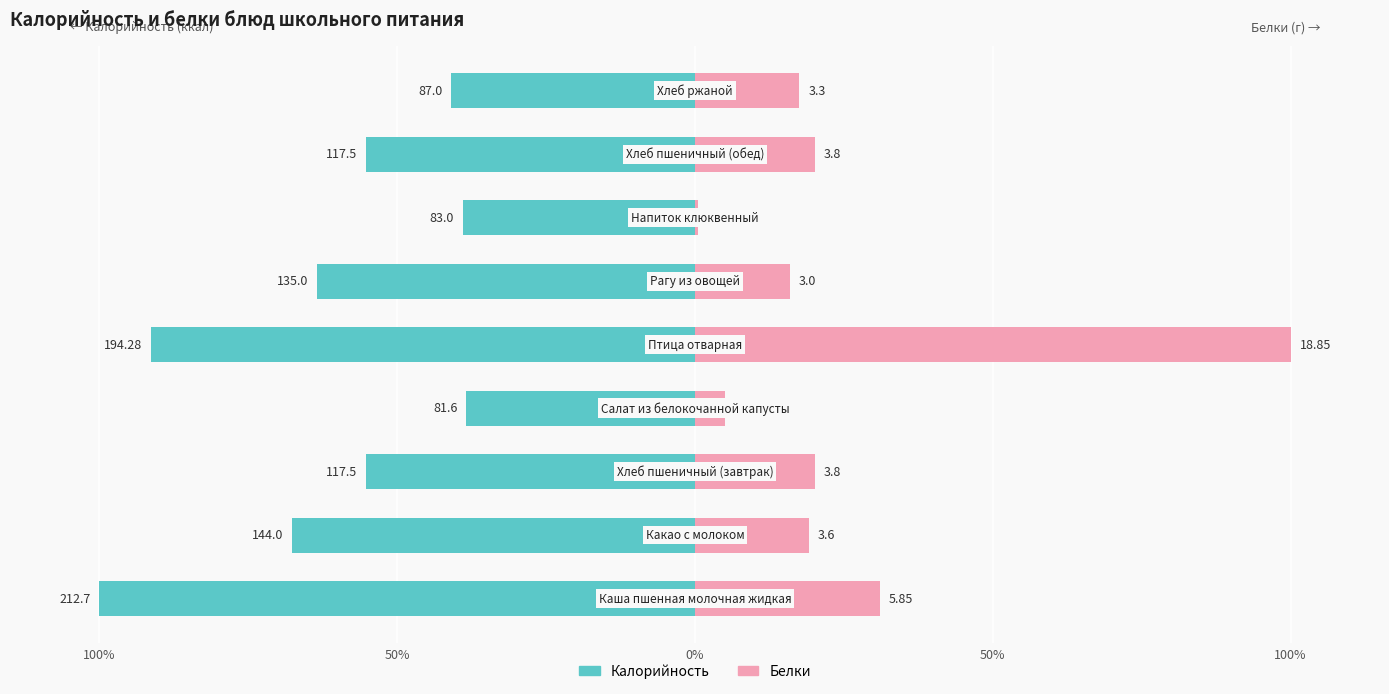

Between 100% and 8, which is larger?

8